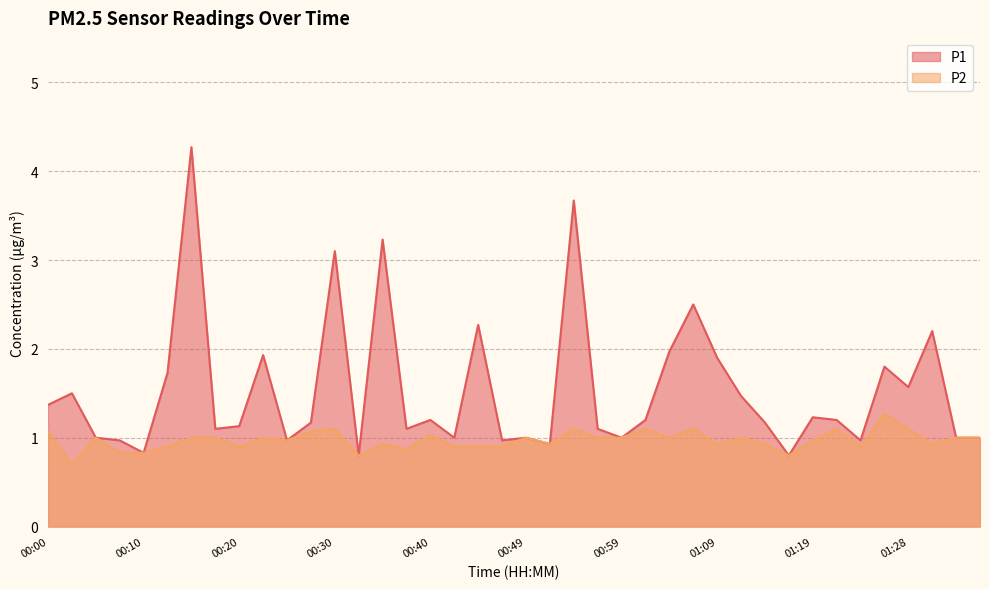

Reading right to left, transcribe all the data shown in this chart.

P1: 1.0	1.0	2.2	1.6	1.8	1.0	1.2	1.2	0.8	1.2	1.5	1.9	2.5	2.0	1.2	1.0	1.1	3.7	0.9	1.0	1.0	2.3	1.0	1.2	1.1	3.2	0.8	3.1	1.2	1.0	1.9	1.1	1.1	4.3	1.7	0.8	1.0	1.0	1.5	1.4
P2: 1.0	1.0	0.9	1.1	1.3	0.9	1.1	1.0	0.8	0.9	1.0	0.9	1.1	1.0	1.1	1.0	1.0	1.1	0.9	1.0	0.9	0.9	0.9	1.0	0.9	0.9	0.8	1.1	1.1	1.0	1.0	0.9	1.0	1.0	0.9	0.8	0.8	1.0	0.7	1.1